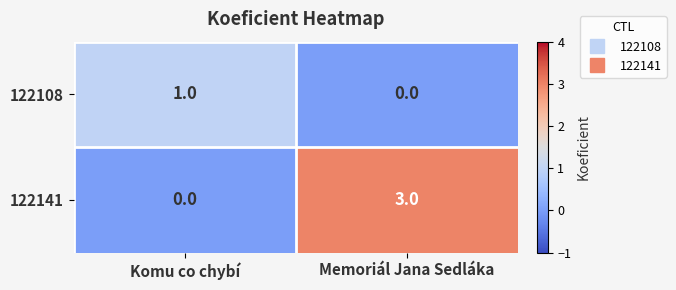

The 122141 series shows 3 at Memoriál Jana Sedláka. True or false?

True